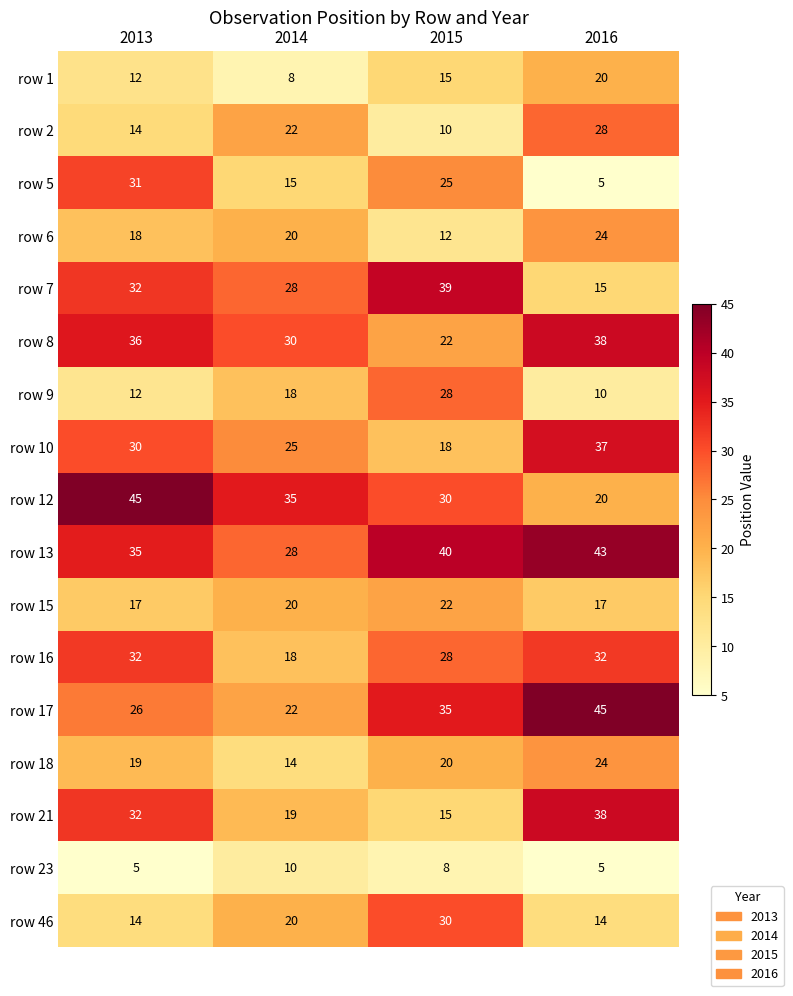

Rank the categories by row 9 value from highest to lowest.

2015, 2014, 2013, 2016